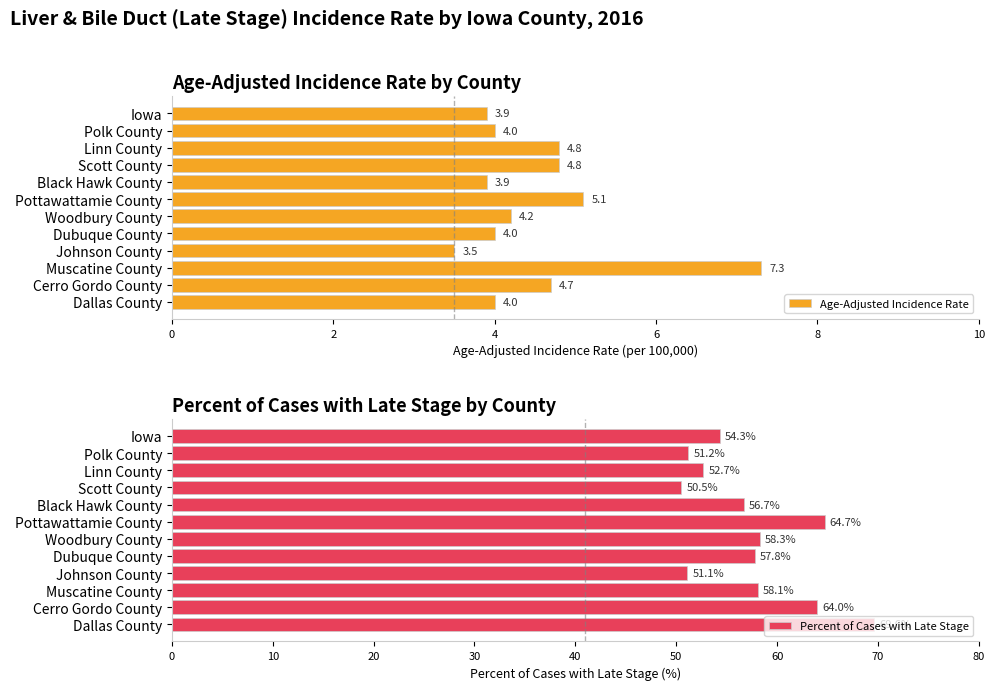

The value of Age-Adjusted Incidence Rate at Dallas County is 4.0. True or false?

True